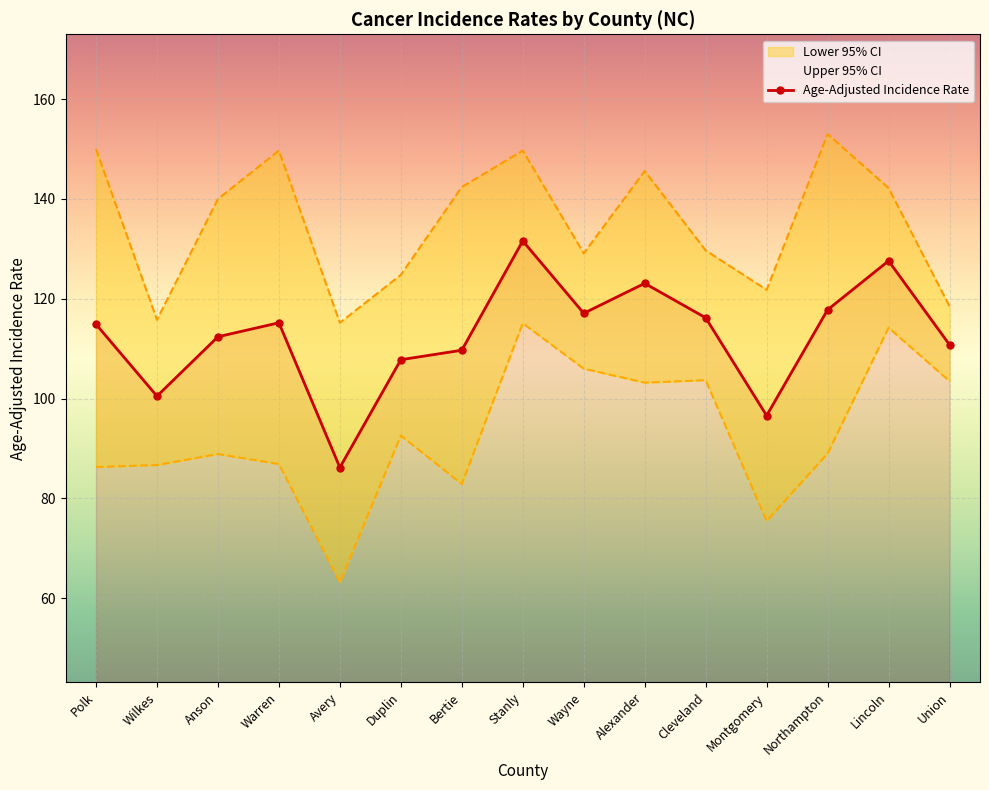

Rank the categories by value from lowest to highest.

Avery, Montgomery, Wilkes, Duplin, Bertie, Union, Anson, Polk, Warren, Cleveland, Wayne, Northampton, Alexander, Lincoln, Stanly